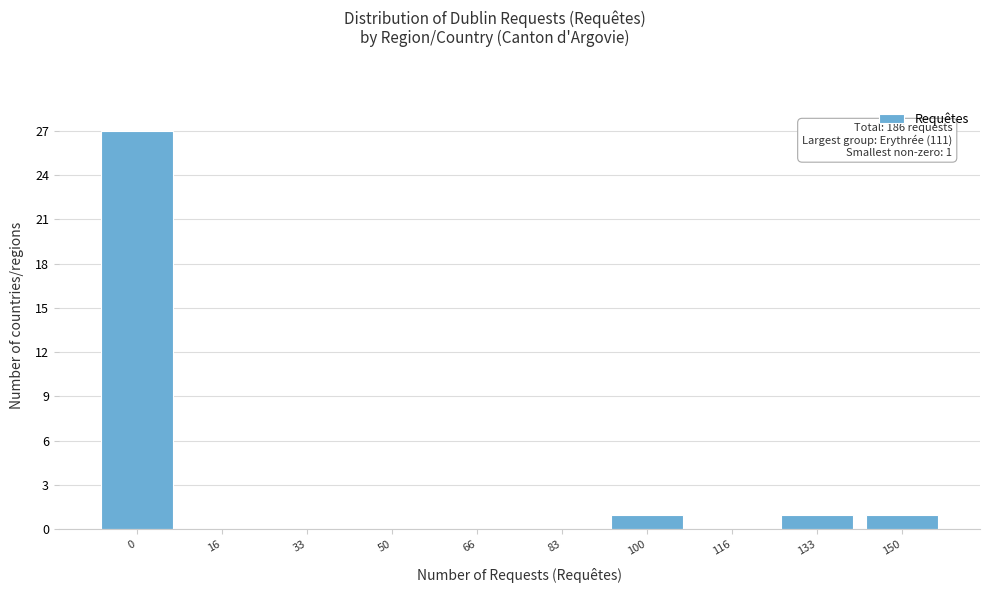

Reading left to right, what are all the values shown in this chart?

0=27	16=0	33=0	50=0	66=0	83=0	100=1	116=0	133=1	150=1